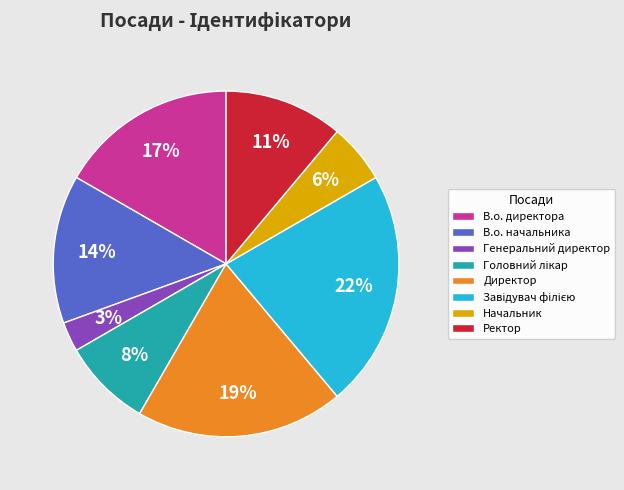

Between В.о. начальника and Начальник, which is larger?

В.о. начальника